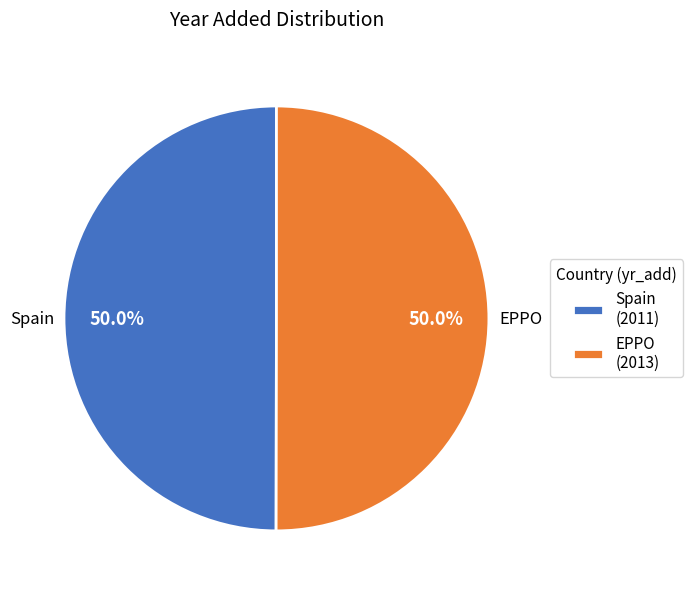

To the nearest percent, what percentage of the pie is Spain?

50%